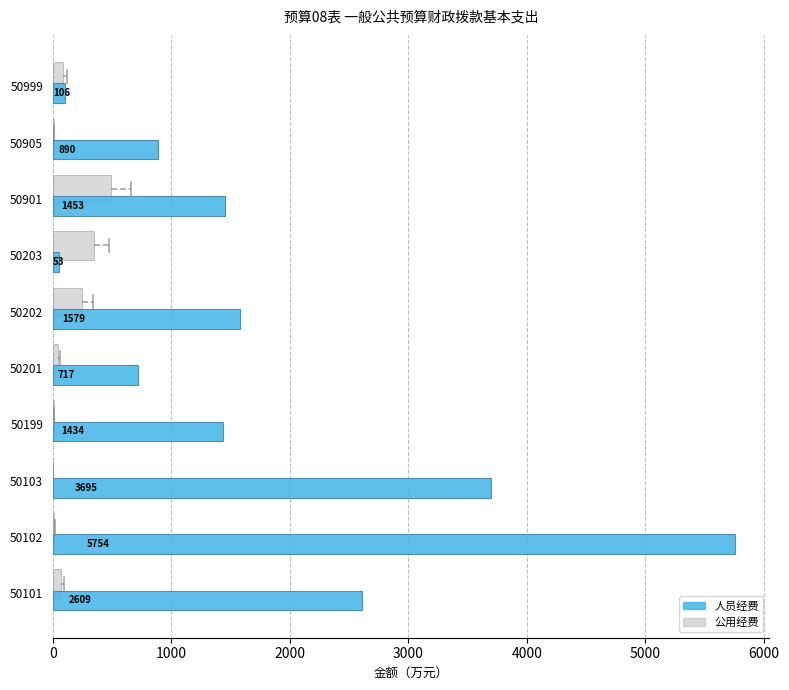

What is the approximate value of 公用经费 at 50102?

13.6